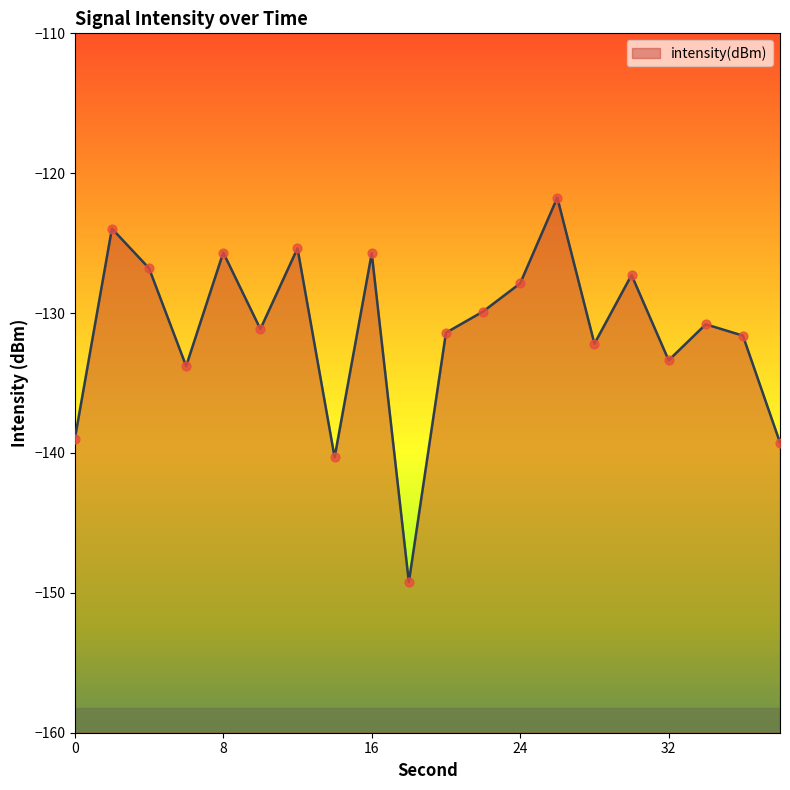

Which has a higher value, 32 or 6?

32